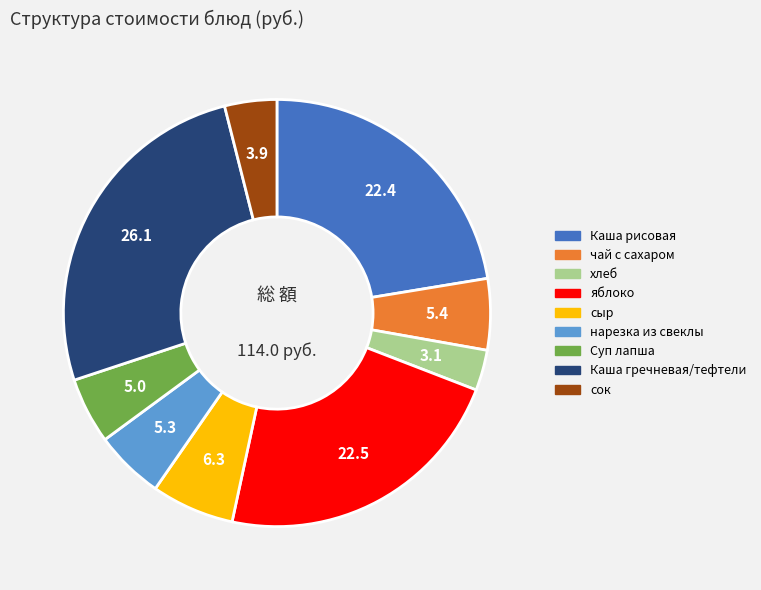

Approximately how many times larger is the value at яблоко compared to нарезка из свеклы?

4.3